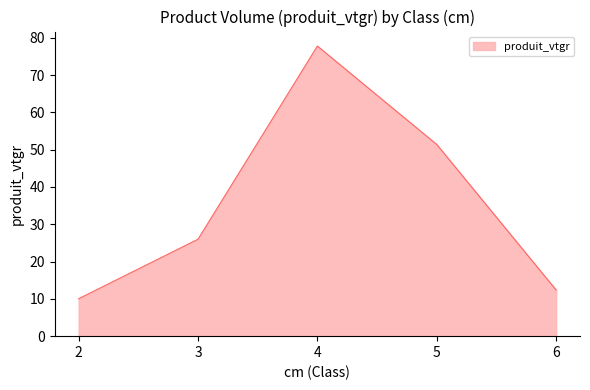

Count the number of data series in this chart.

1